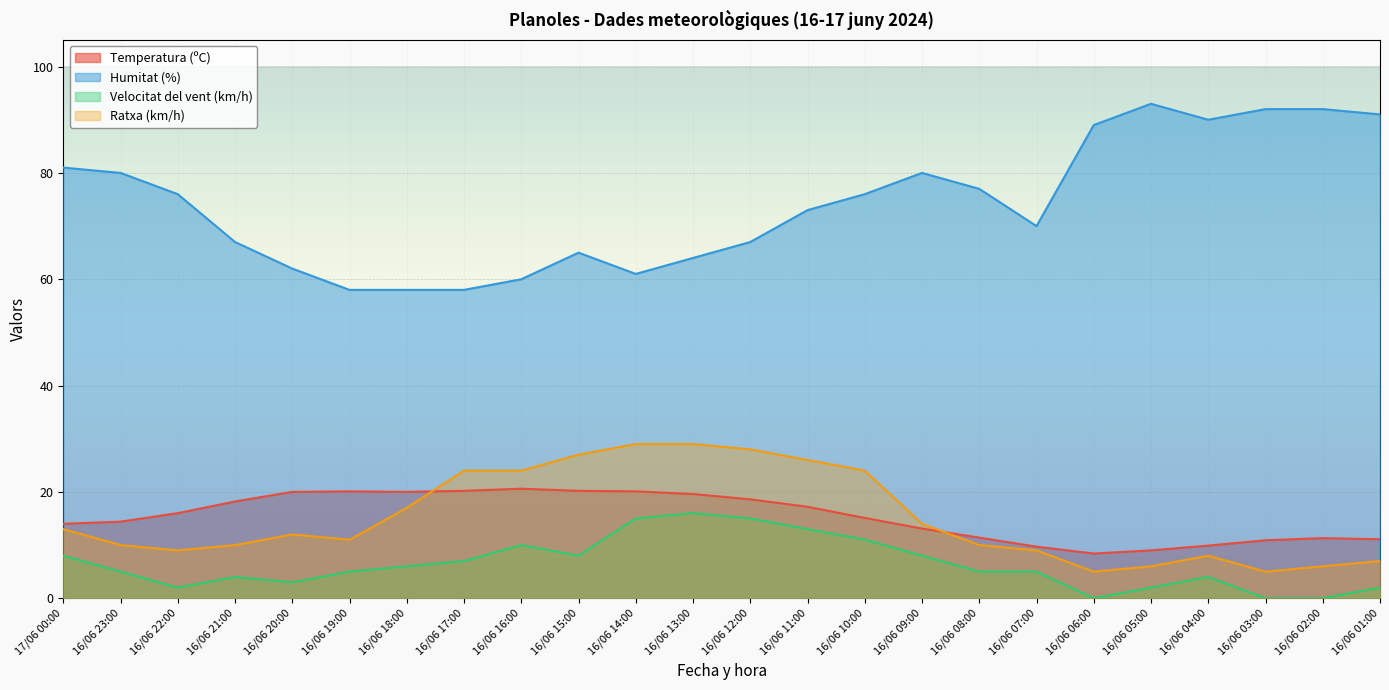

How many data points in Humitat (%) are above 76?

10